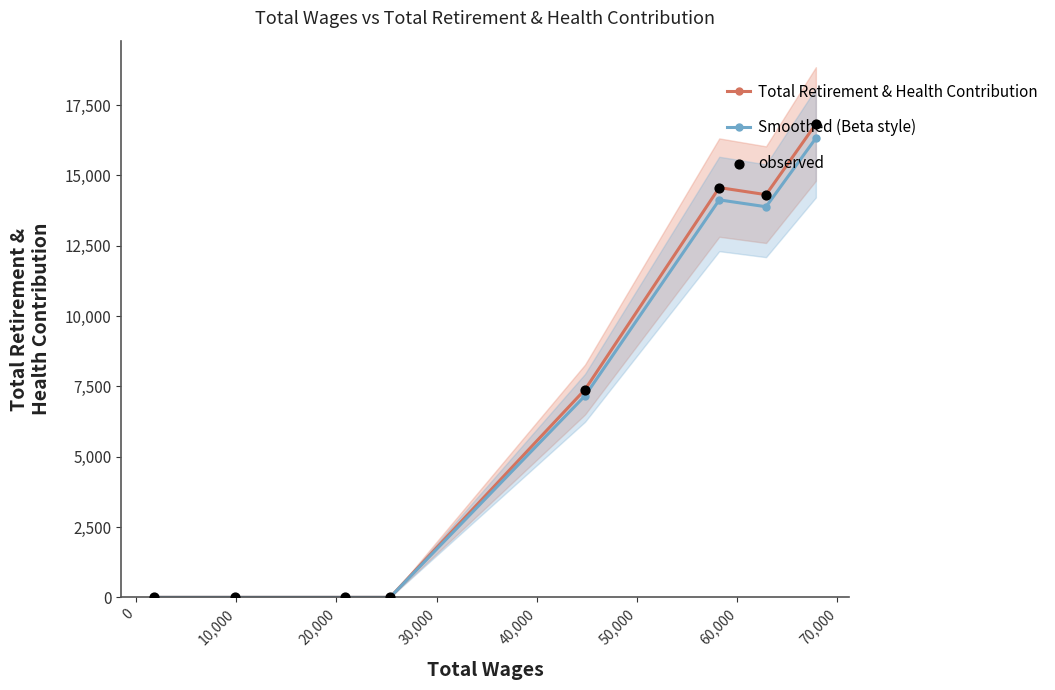

Which series reaches the maximum Y coordinate?

Total Retirement & Health Contribution